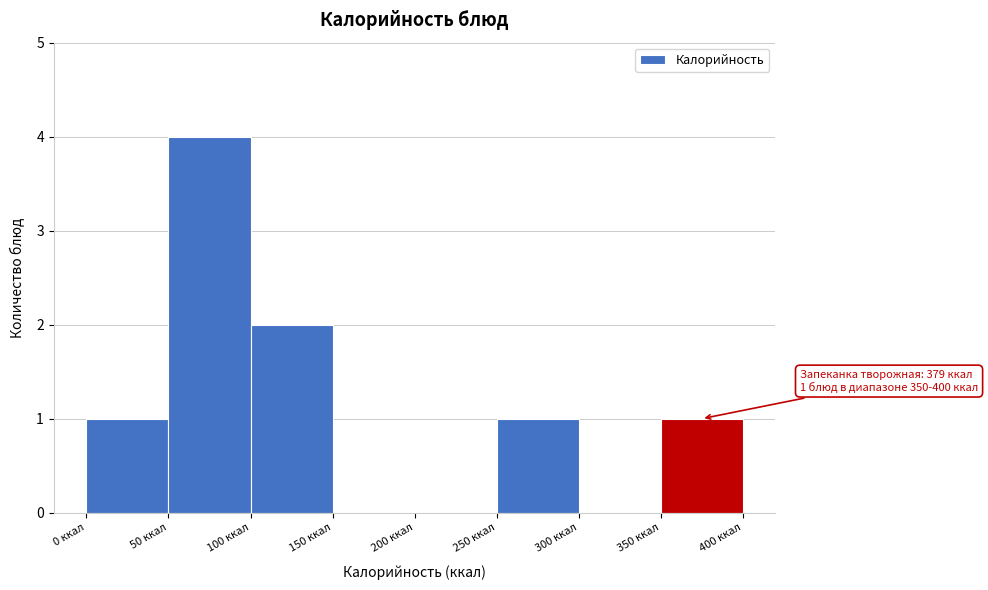

Which range on the x-axis has the tallest bar?

50 to 100